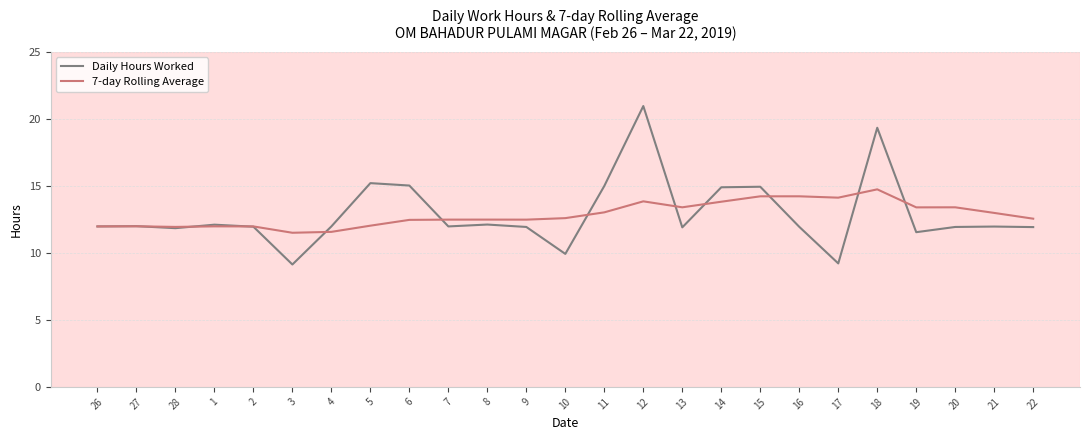

How many lines are shown in the chart?

2